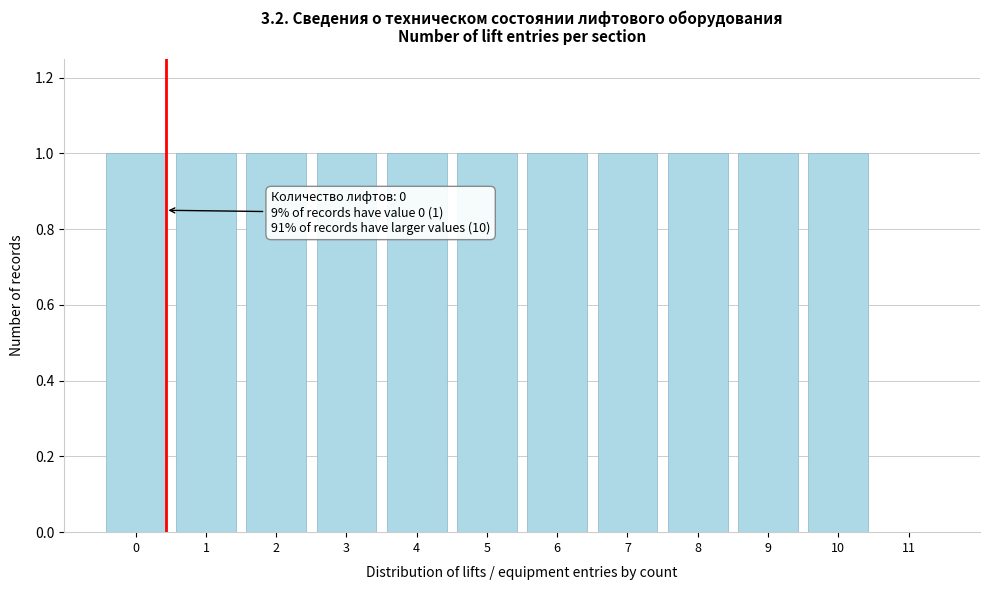

Reading right to left, transcribe all the data shown in this chart.

11=0	10=1	9=1	8=1	7=1	6=1	5=1	4=1	3=1	2=1	1=1	0=1